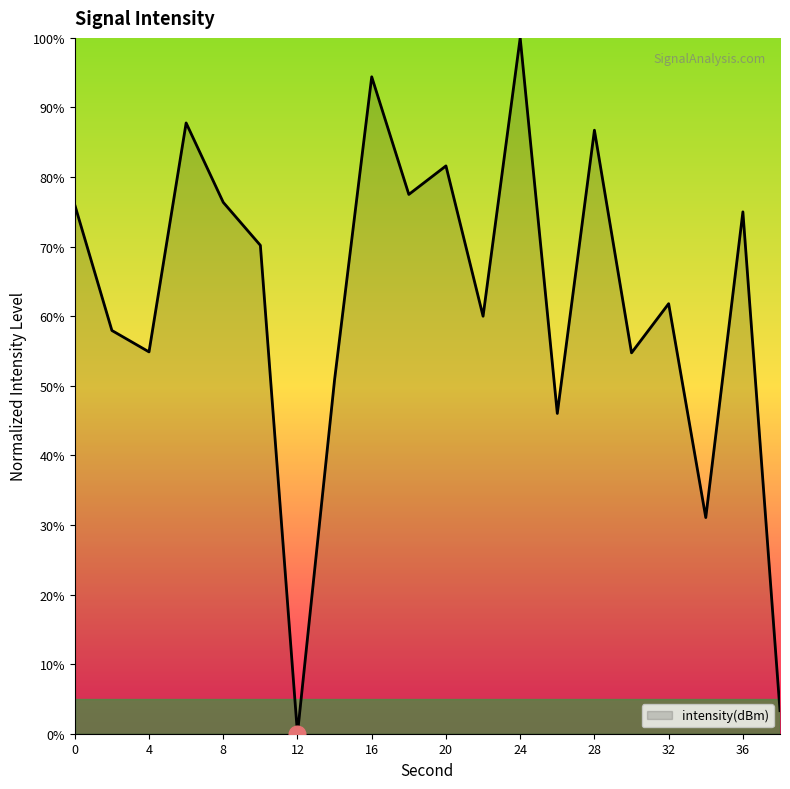

How many lines are shown in the chart?

1